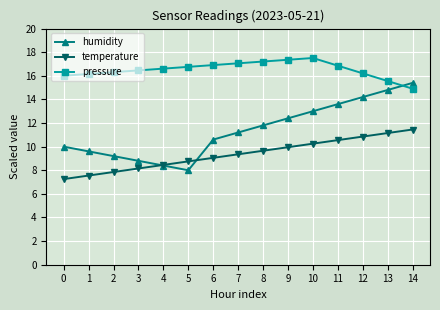

Which series has the largest range (max minus min)?

humidity